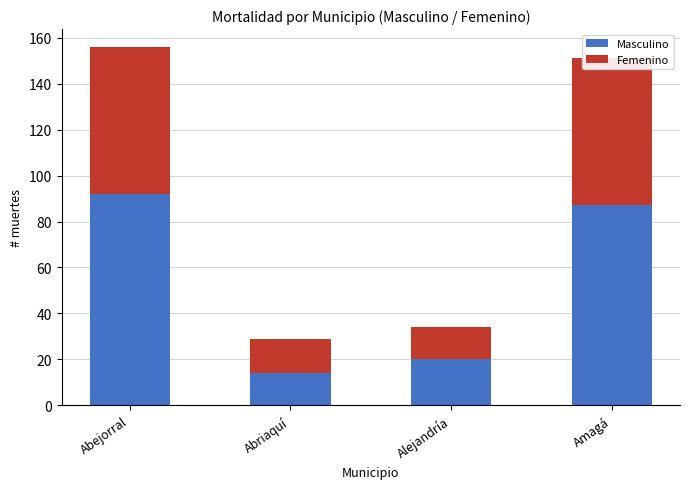

Which label corresponds to the largest value in the chart?

Abejorral